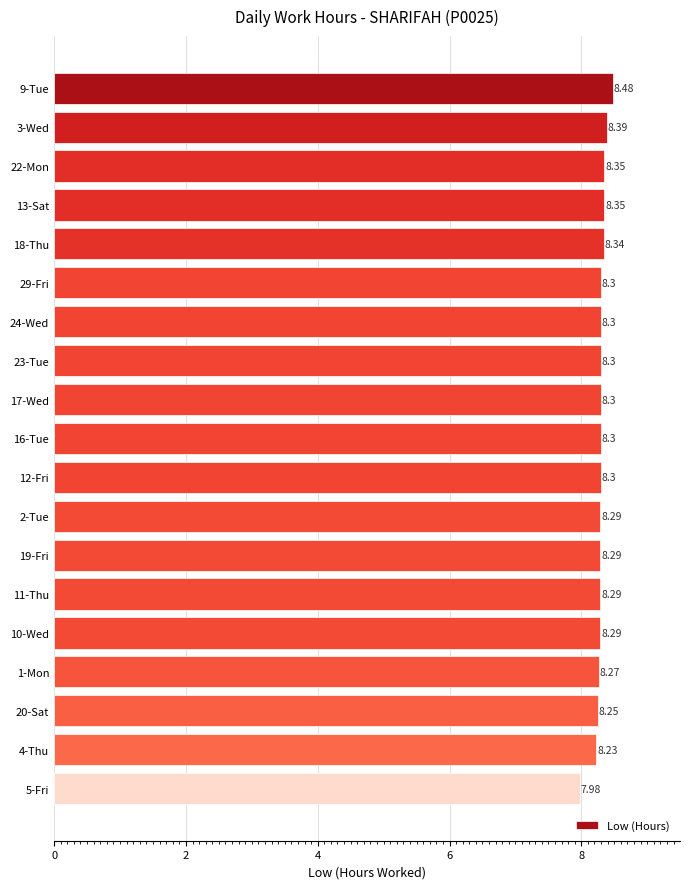

What is the sum of all values?

157.6